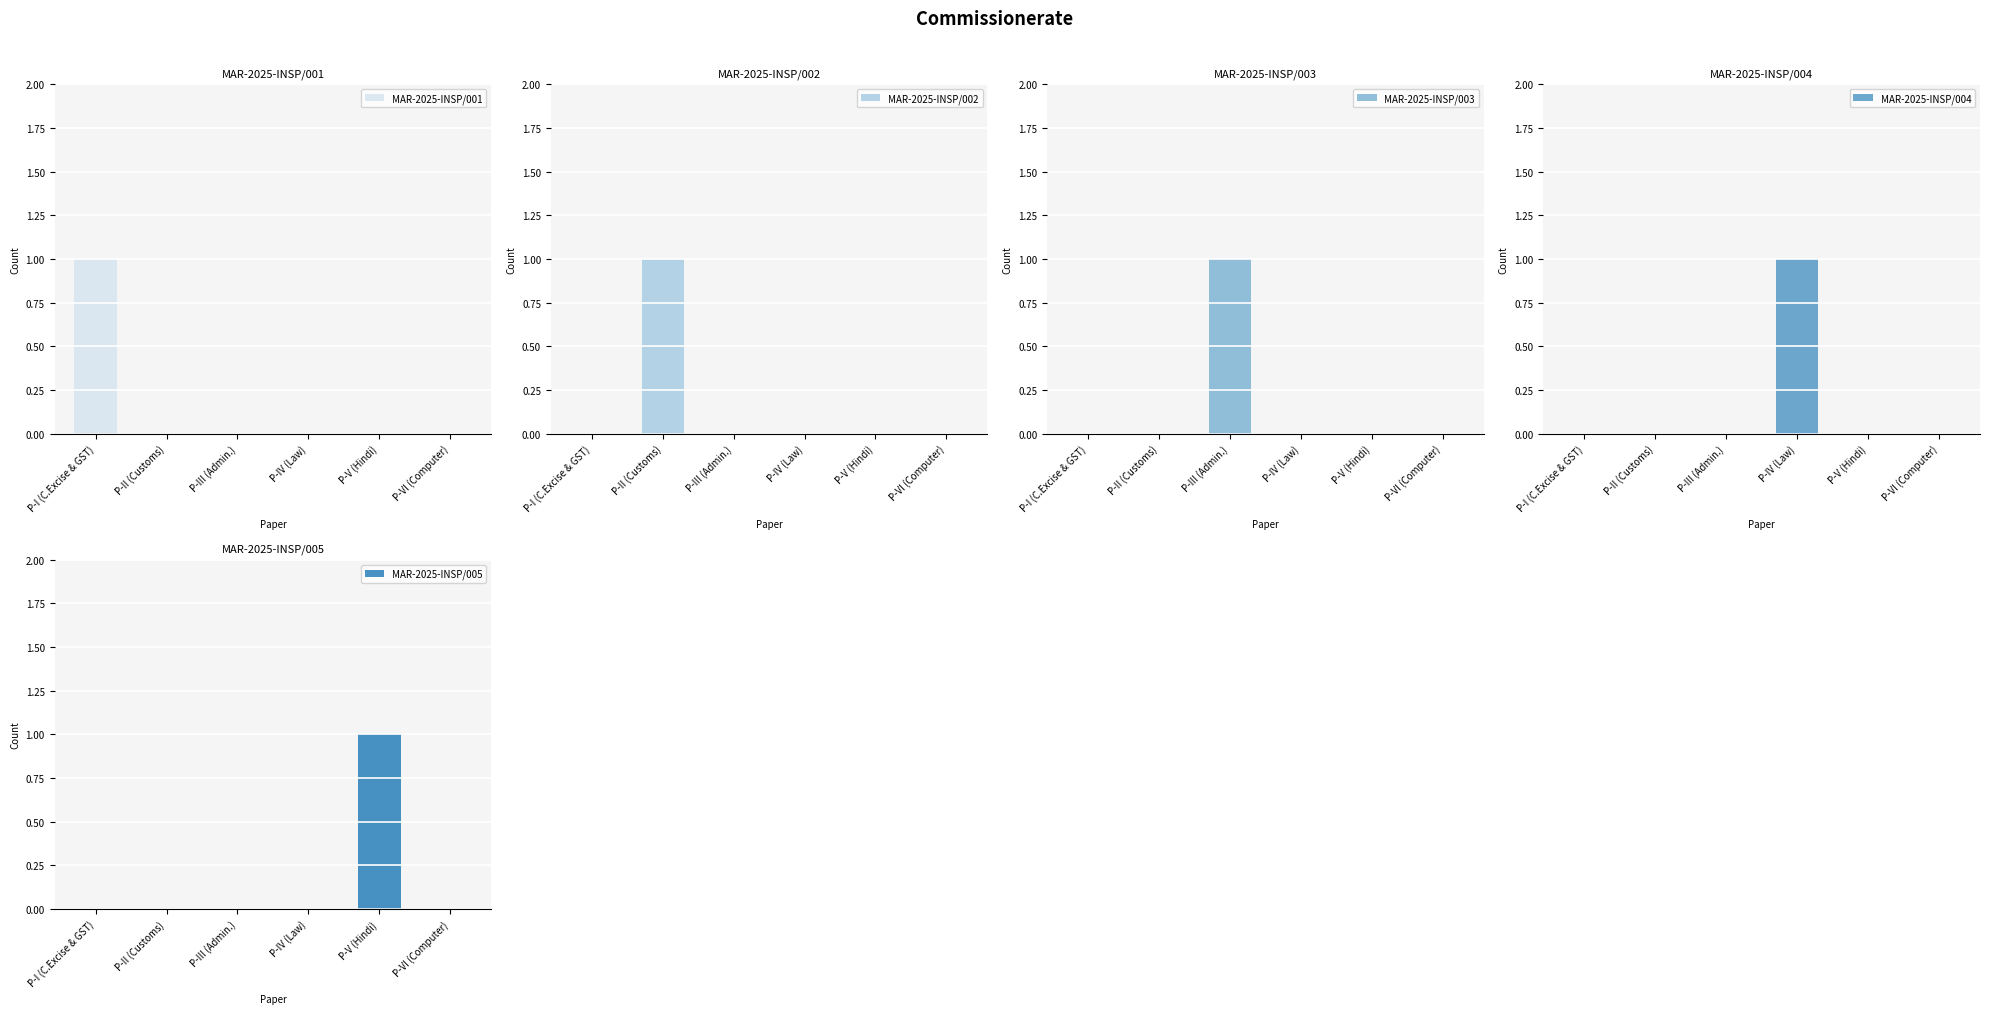

True or false: MAR-2025-INSP/005 has a value of 1 at P-V (Hindi).

True